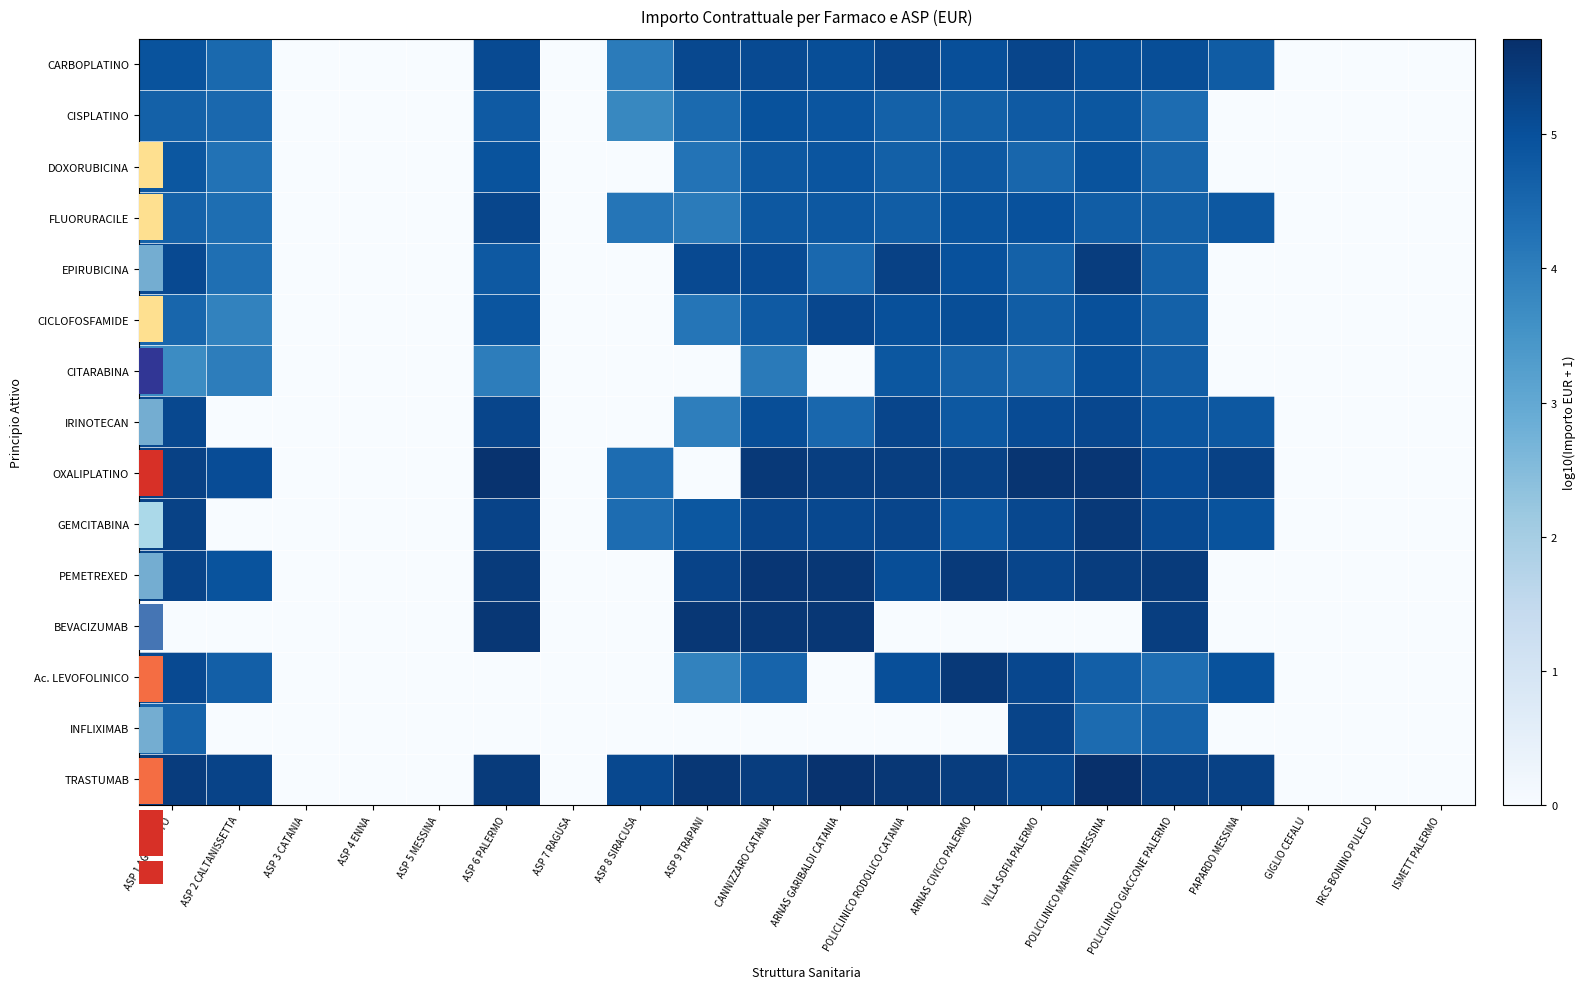

How many series are shown in this chart?

15